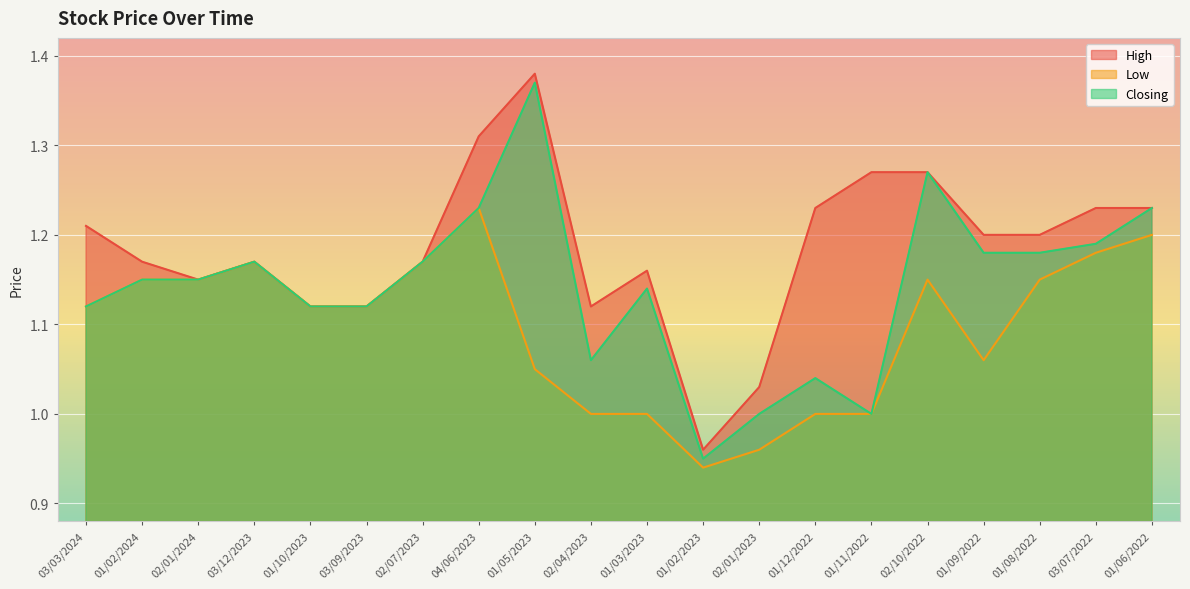

At which category does Low reach its first local peak?

03/12/2023